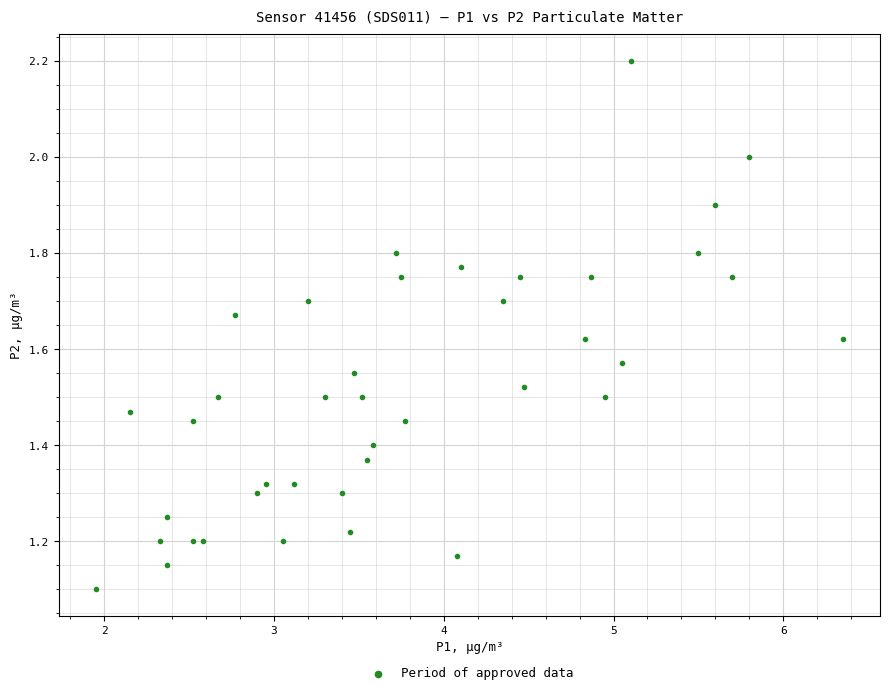

What is the range of X values (max minus min)?

4.4